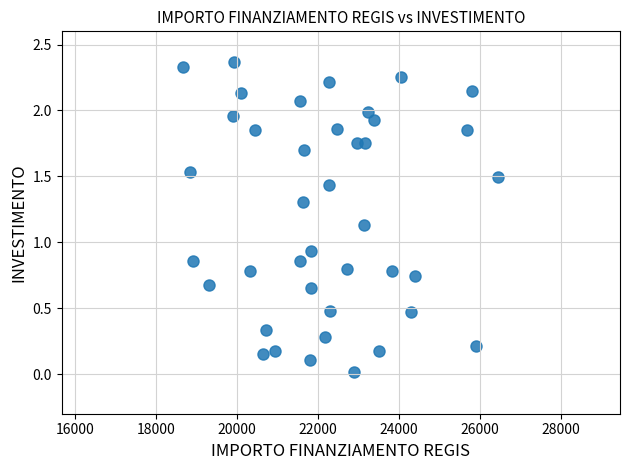

What is the range of X values (max minus min)?

7786.3